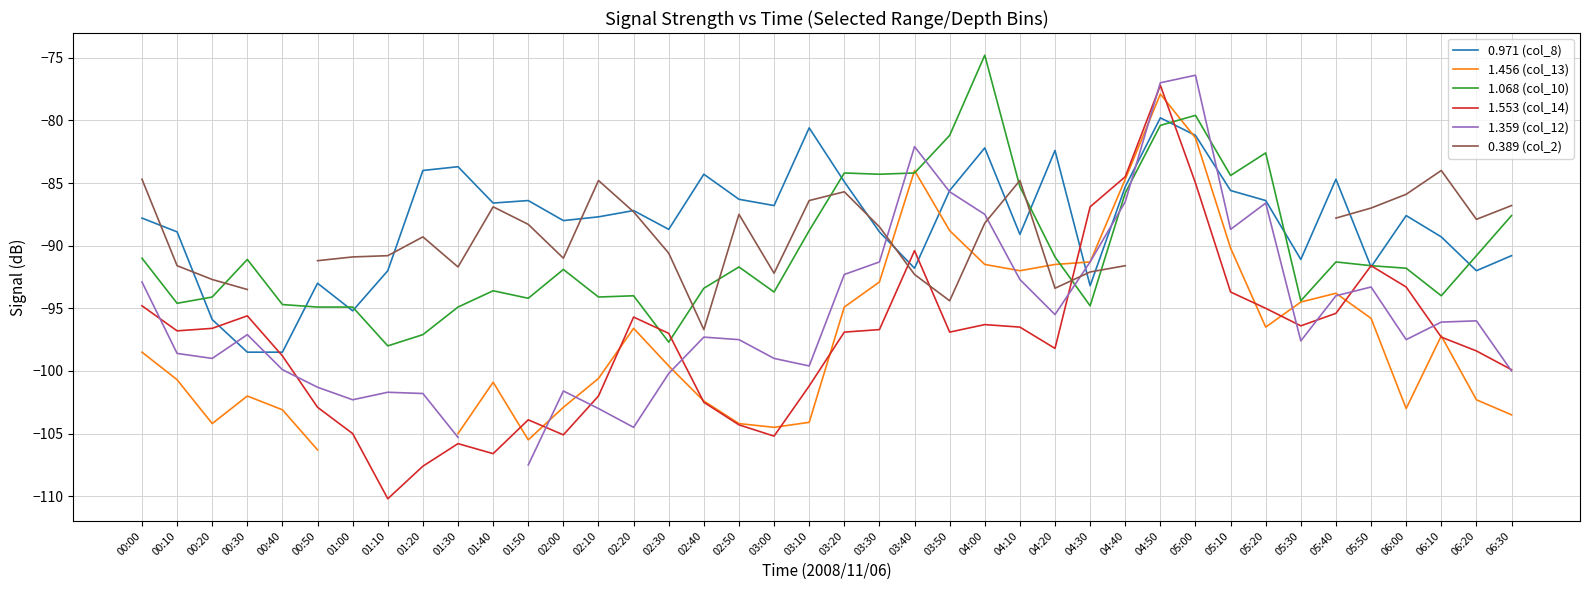

Rank the categories by 1.068 (col_10) value from lowest to highest.

01:10, 02:30, 01:20, 00:50, 01:00, 01:30, 04:30, 00:40, 00:10, 05:30, 01:50, 00:20, 02:10, 02:20, 06:10, 03:00, 01:40, 02:40, 02:00, 06:00, 02:50, 05:50, 05:40, 00:30, 00:00, 04:20, 06:20, 03:10, 06:30, 04:40, 04:10, 05:10, 03:30, 03:20, 03:40, 05:20, 03:50, 04:50, 05:00, 04:00